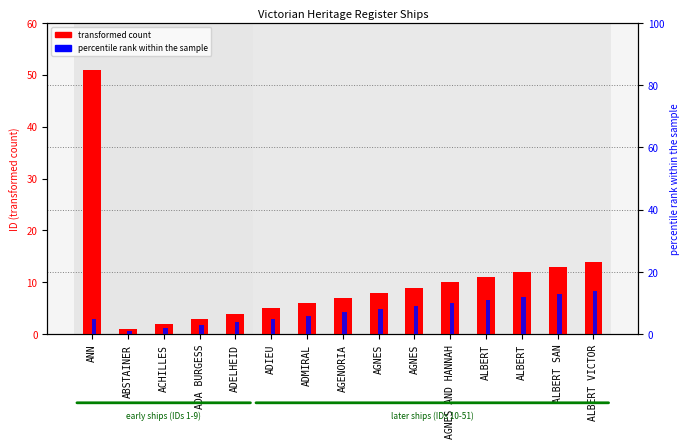

What is the sum of the percentile rank within the sample values at ACHILLES and ADA BURGESS?

5